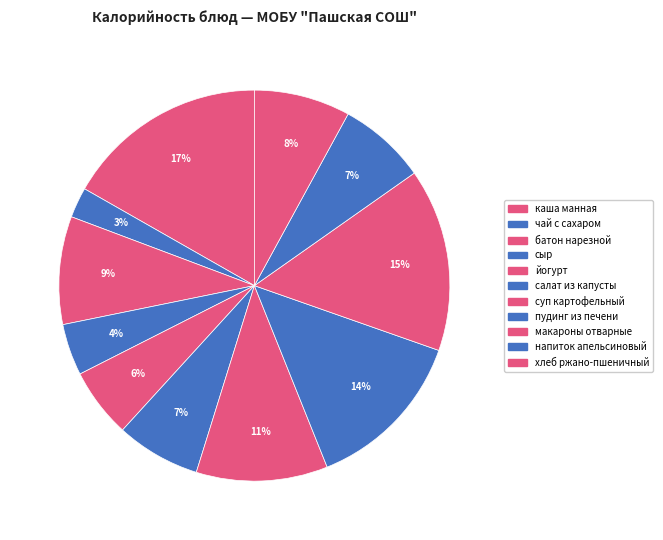

Is there any slice that represents more than half of the pie?

No